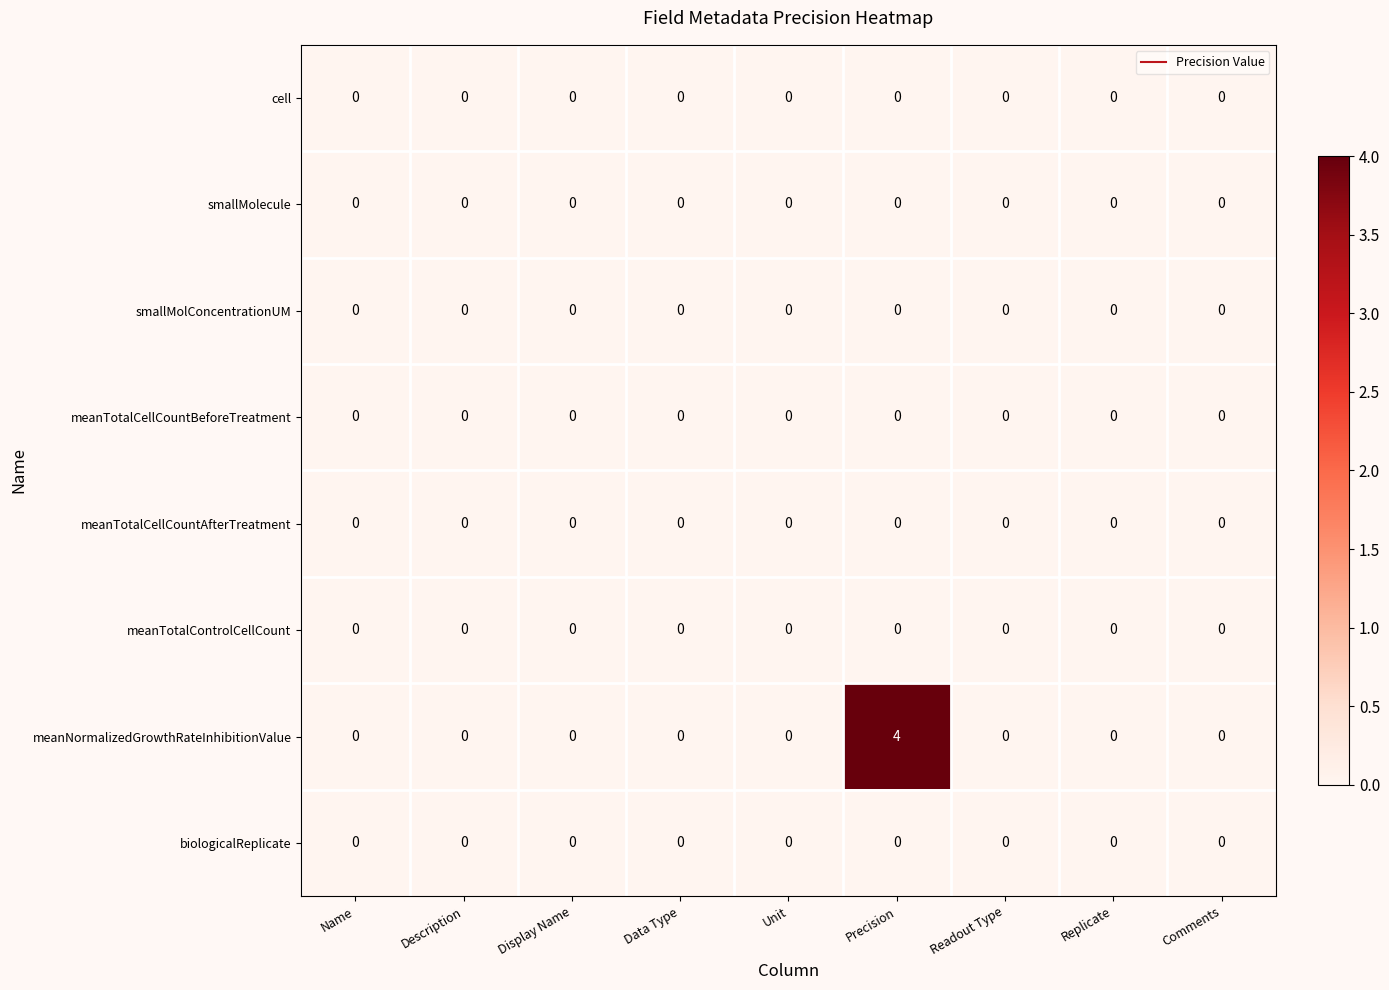

Which series has the largest range (max minus min)?

meanNormalizedGrowthRateInhibitionValue